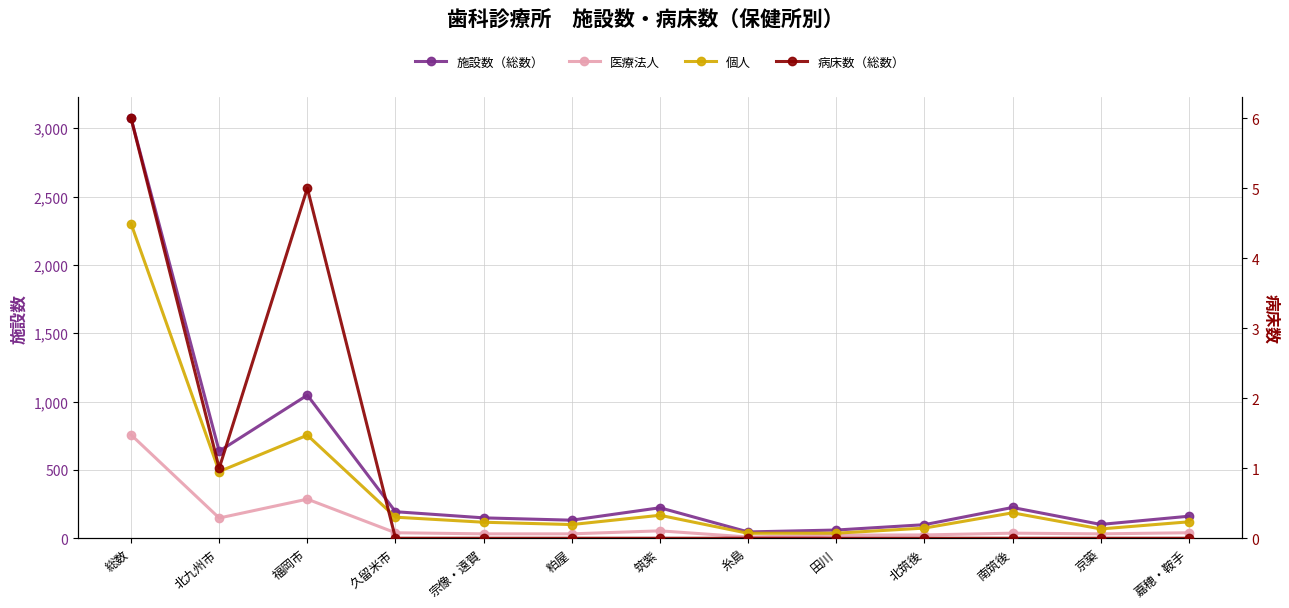

Reading left to right, what are all the values shown in this chart?

施設数（総数）: 3074	637	1047	194	149	132	223	46	60	99	225	101	161
医療法人: 757	148	286	40	32	32	54	9	23	24	37	32	40
個人: 2302	488	754	154	117	100	168	36	37	74	186	68	120
病床数（総数）: 6	1	5	0	0	0	0	0	0	0	0	0	0